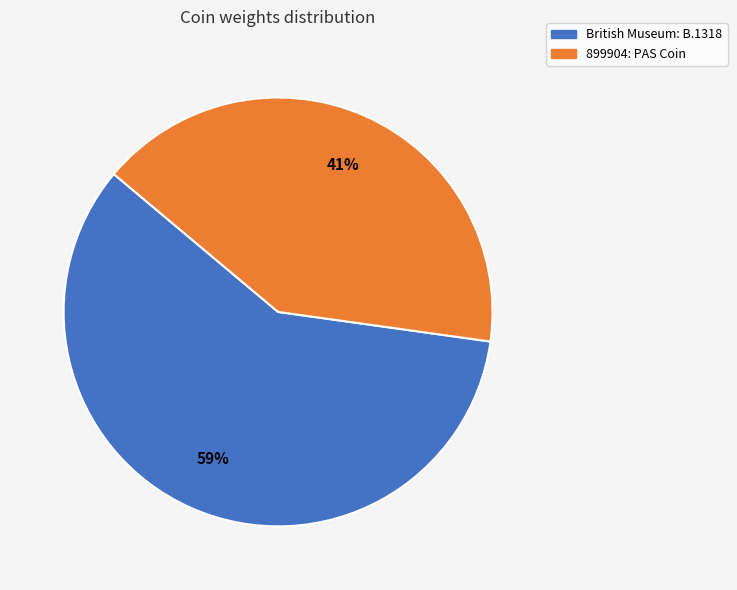

Which slice represents more than half of the pie?

British Museum: B.1318